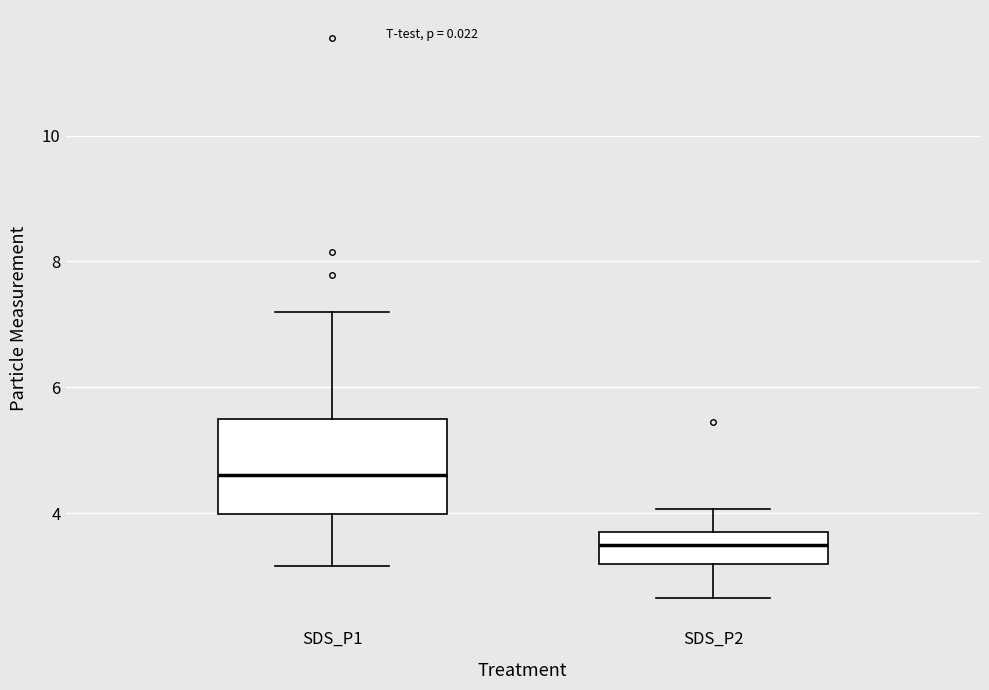

Which box's median line is the lowest?

SDS_P2